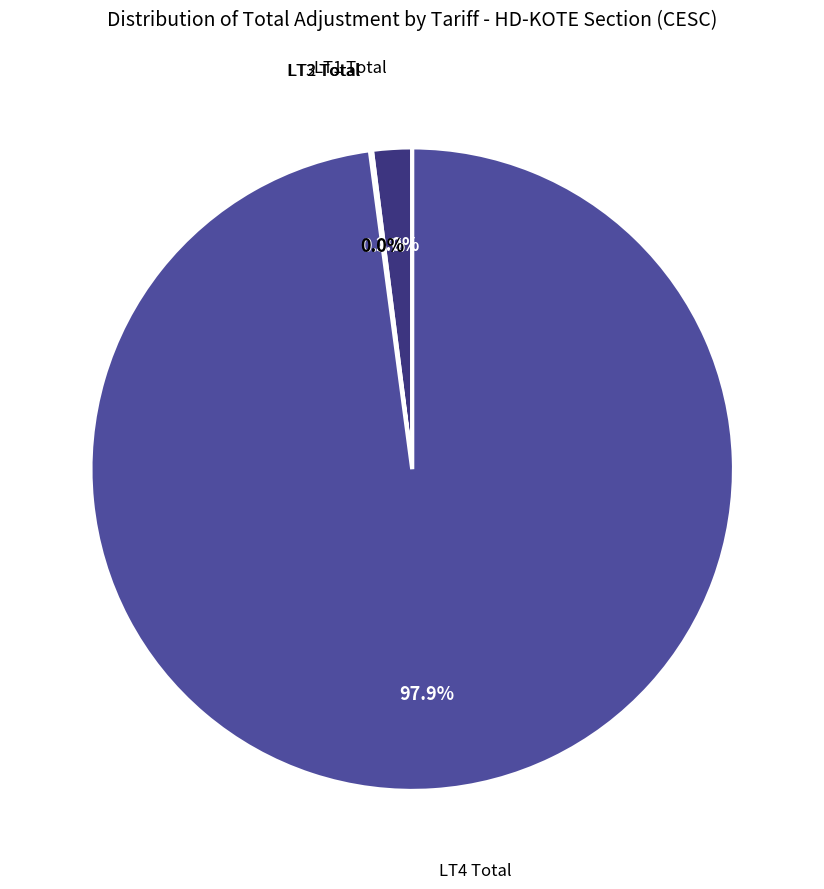

Does any single category account for the majority?

Yes